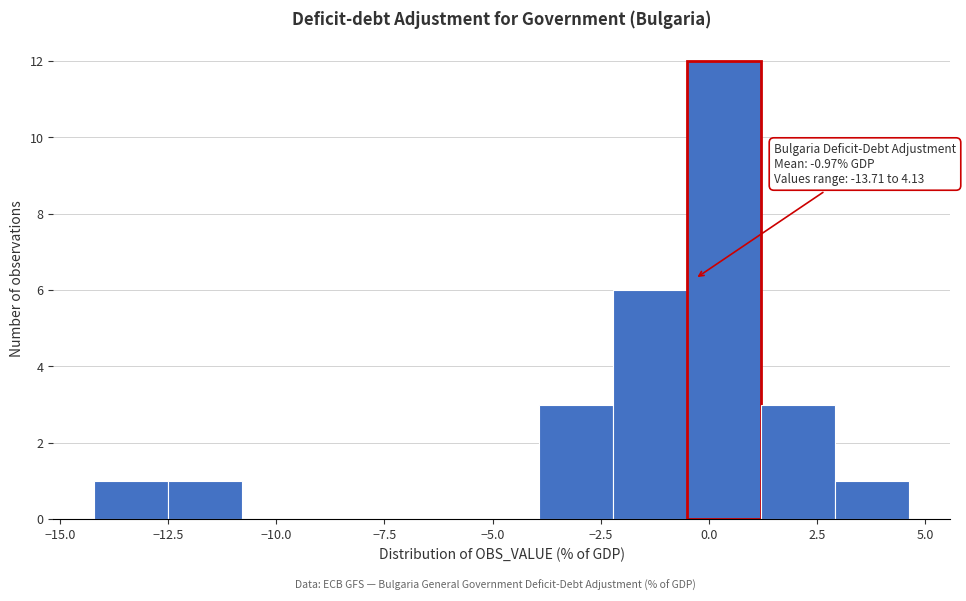

Around what value on the x-axis is the tallest bar? Give the approximate position of its centre, as read against the axis.

0.5